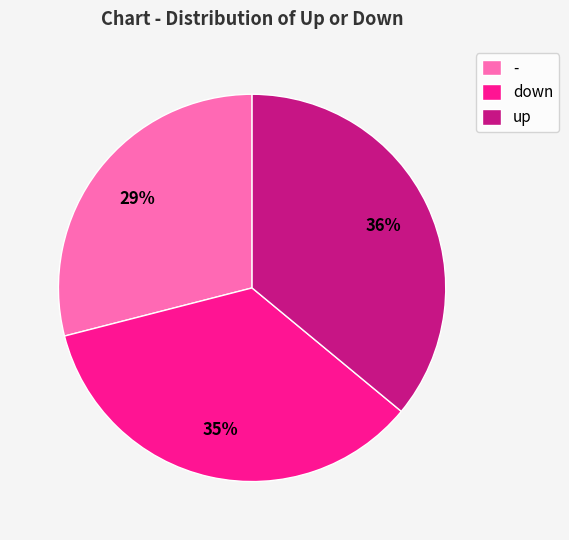

How many segments does this pie chart have?

3